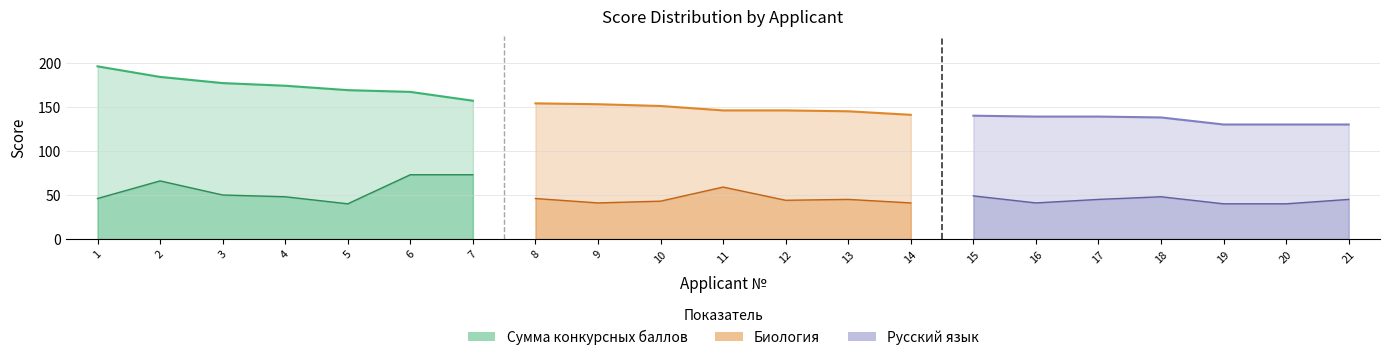

What are all the series names shown in the legend?

Сумма конкурсных баллов, Биология, Русский язык